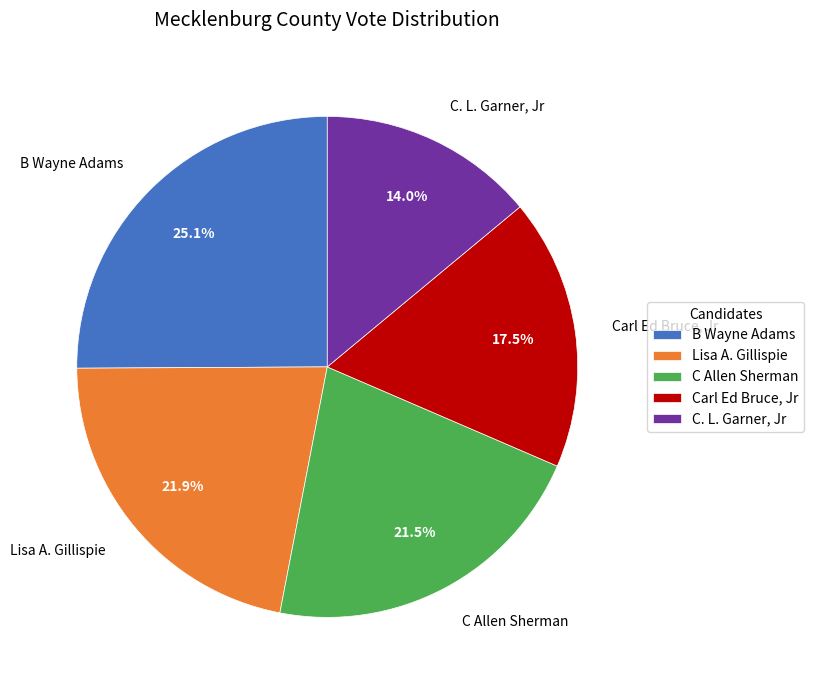

Is it true that Lisa A. Gillispie is 28% of the pie?

False